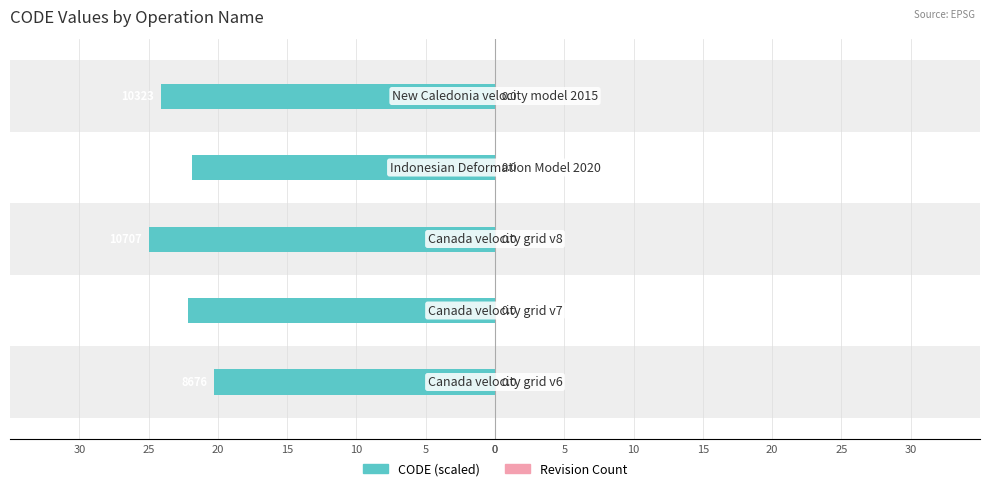

Count the number of categories in the chart.

5